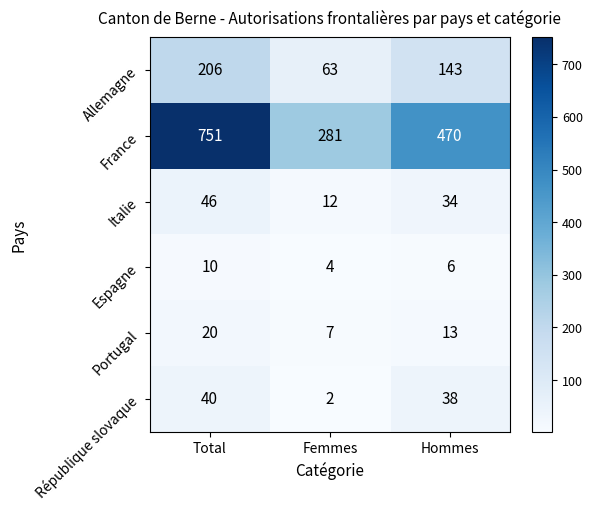

How many series are shown in this chart?

6